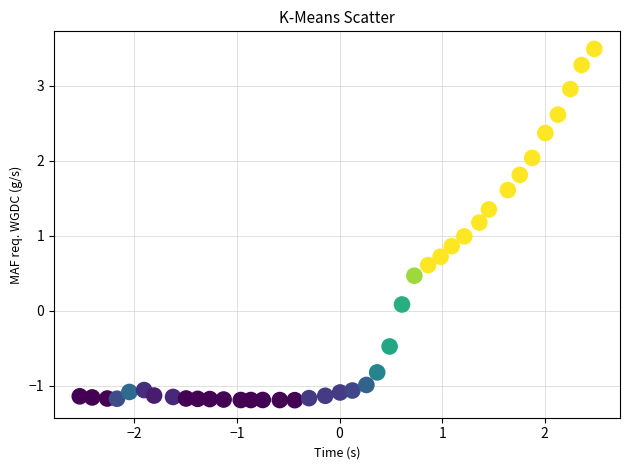

What is the range of Y values (max minus min)?

4.7